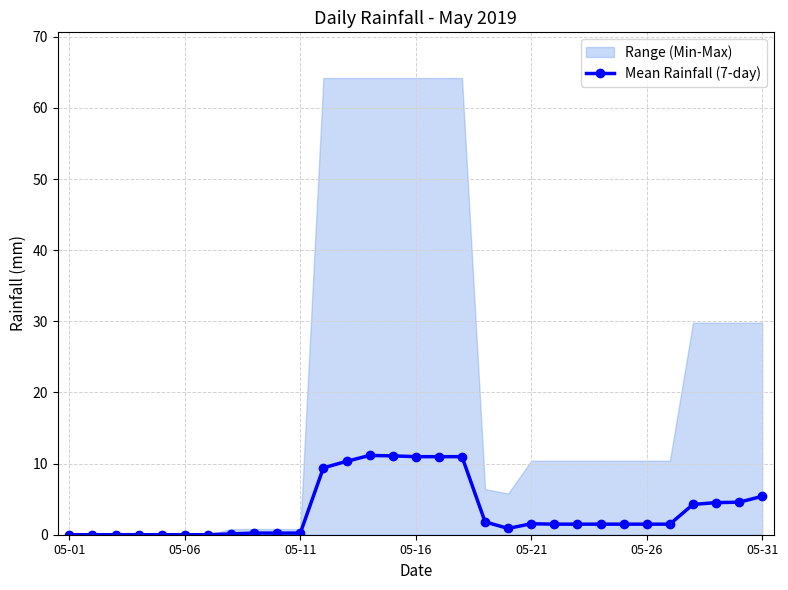

Reading right to left, extract all data points from this chart.

5.4	4.6	4.5	4.3	1.5	1.5	1.5	1.5	1.5	1.5	1.5	0.9	1.8	11.0	11.0	11.0	11.1	11.1	10.3	9.4	0.2	0.2	0.2	0.1	0.0	0.0	0.0	0.0	0.0	0.0	0.0